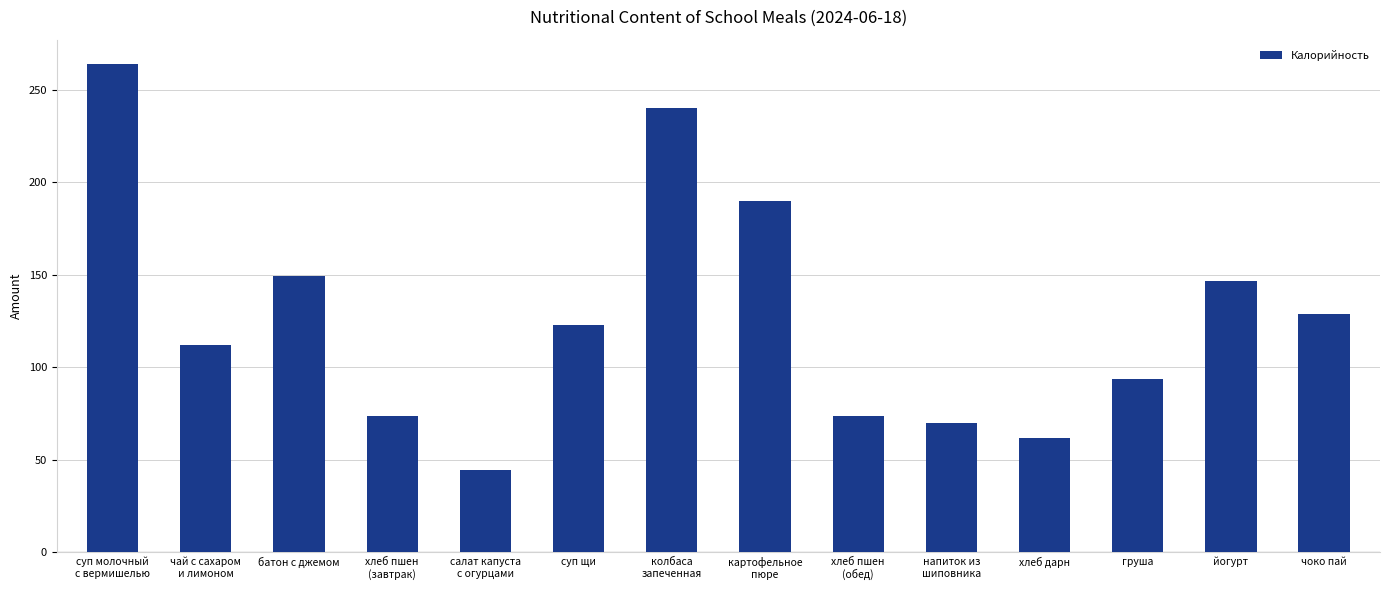

What is the label of the 6th bar from the left?

суп щи